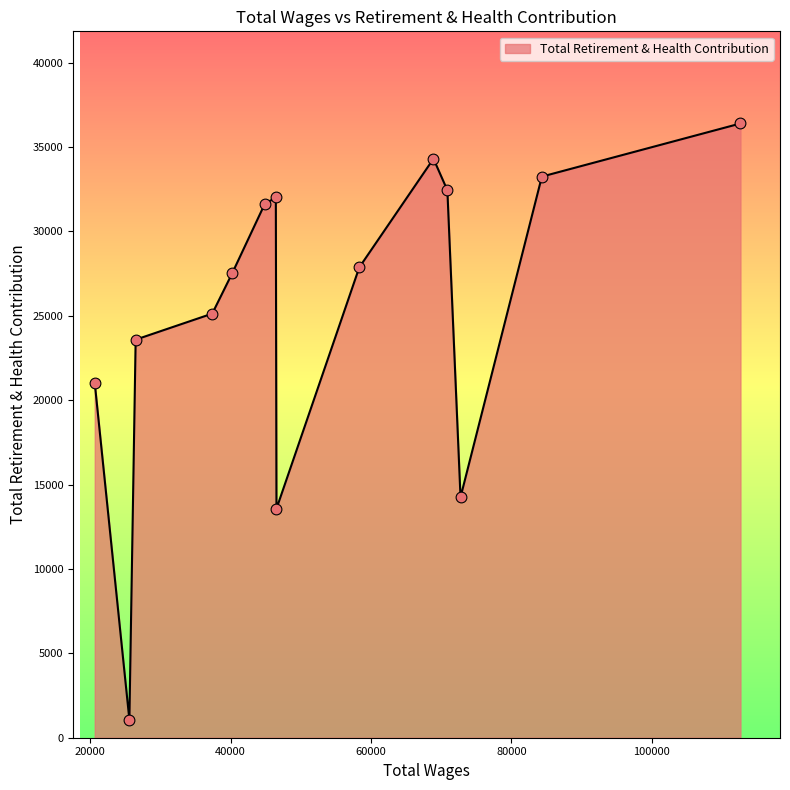

What is the minimum value shown in the chart?

1058